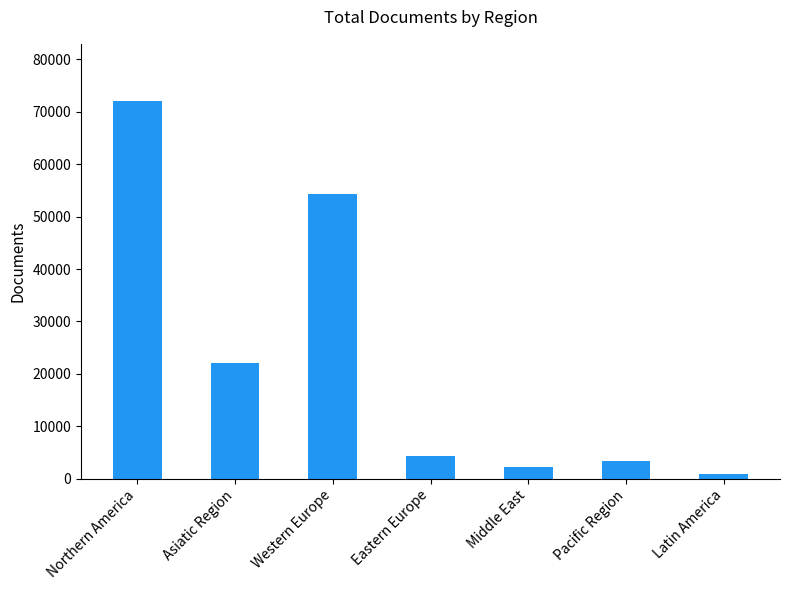

What is the ratio of the value at Western Europe to the value at Eastern Europe?

12.3